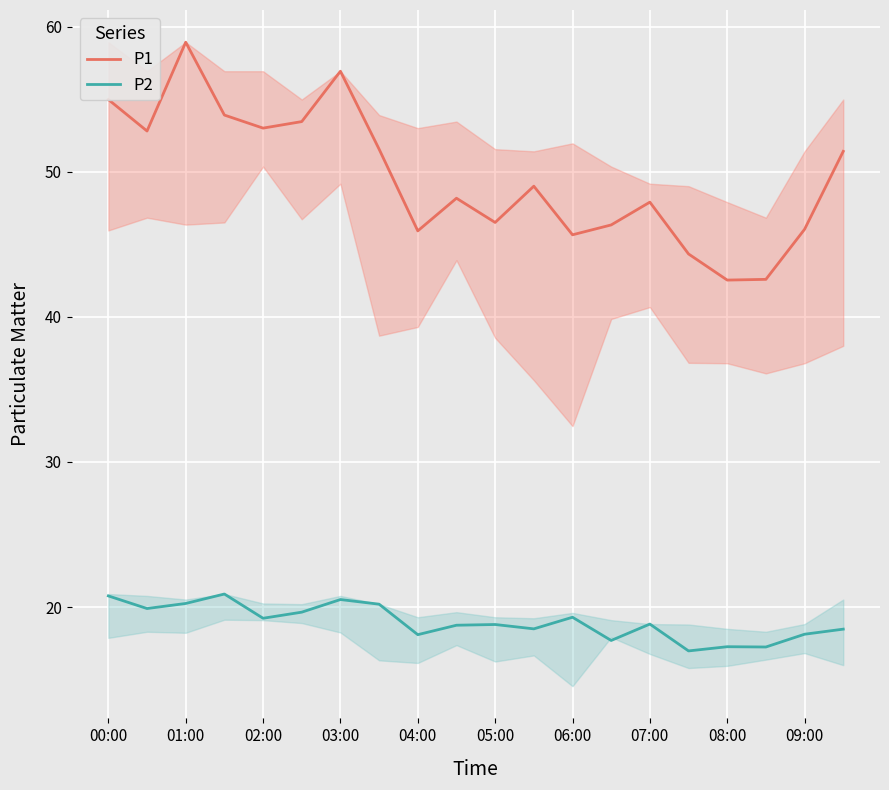

What is the difference between the maximum and minimum values in the P1 series?

16.4